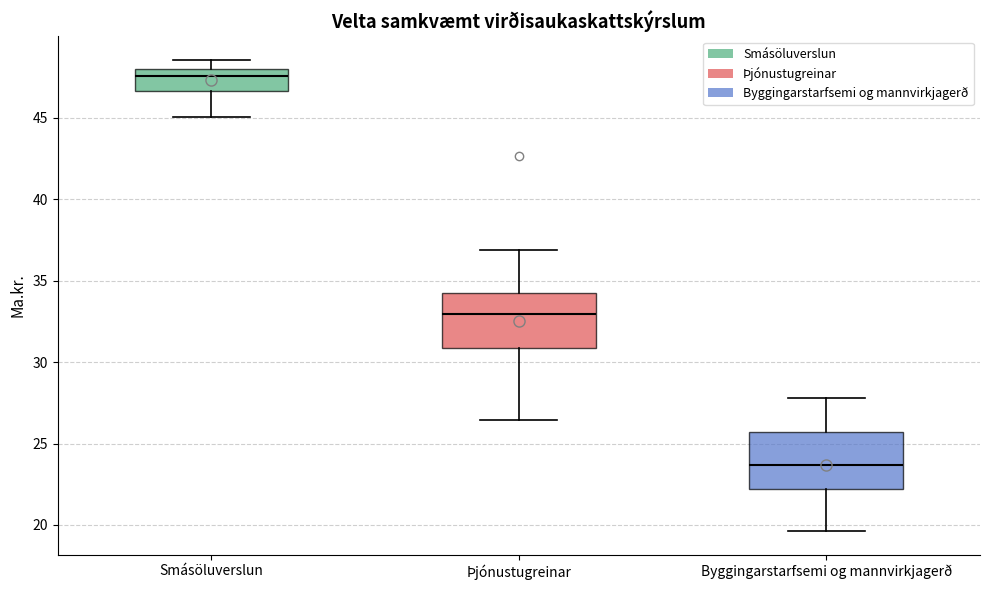

Where does the upper whisker of the box for Þjónustugreinar end on the y-axis? The values are not printed on the chart, so give them approximately, as read against the axis.

37.0